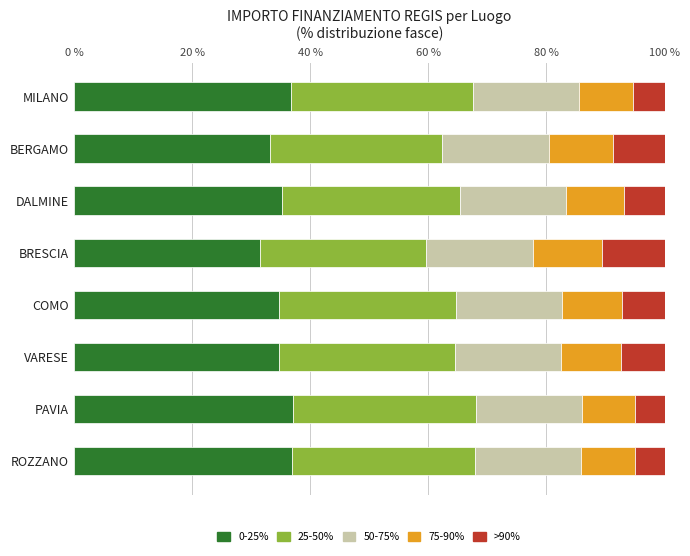

What is the average value of the 0-25% series?

35.0